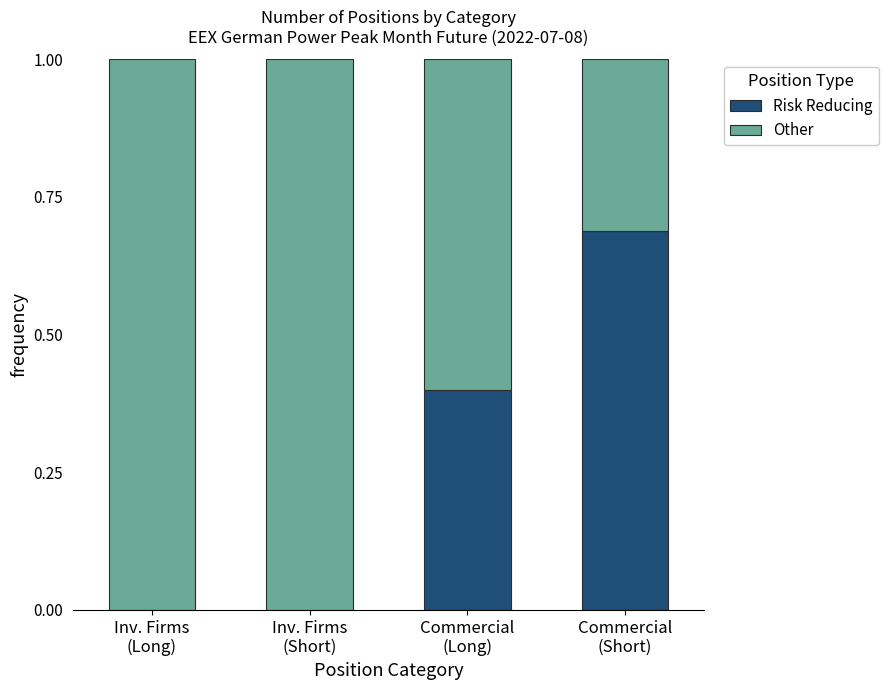

What are all the series names shown in the legend?

Risk Reducing, Other